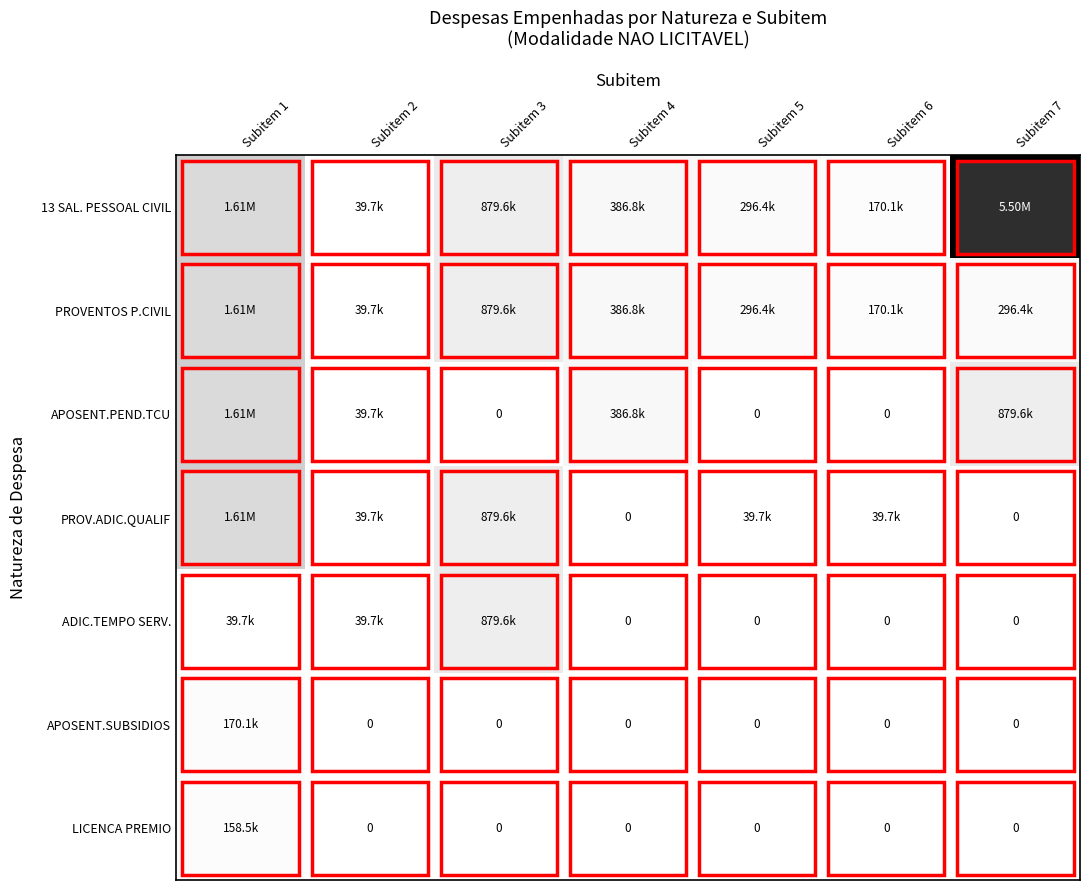

Where is ADIC.TEMPO SERV. nearest to the value 439810?

Subitem 1